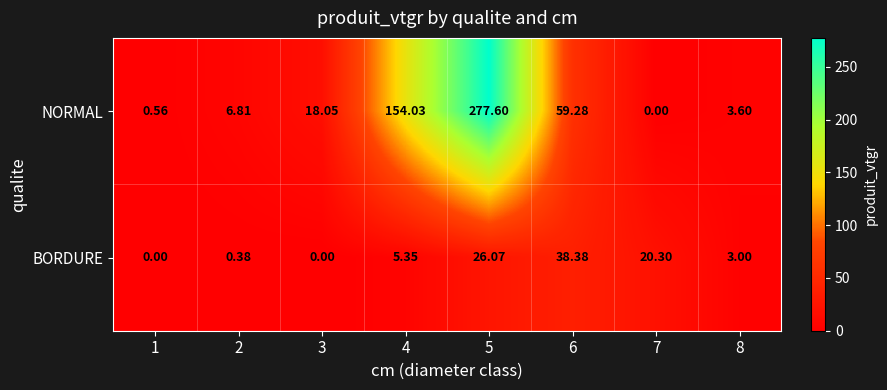

How many data points in BORDURE are above 5?

4